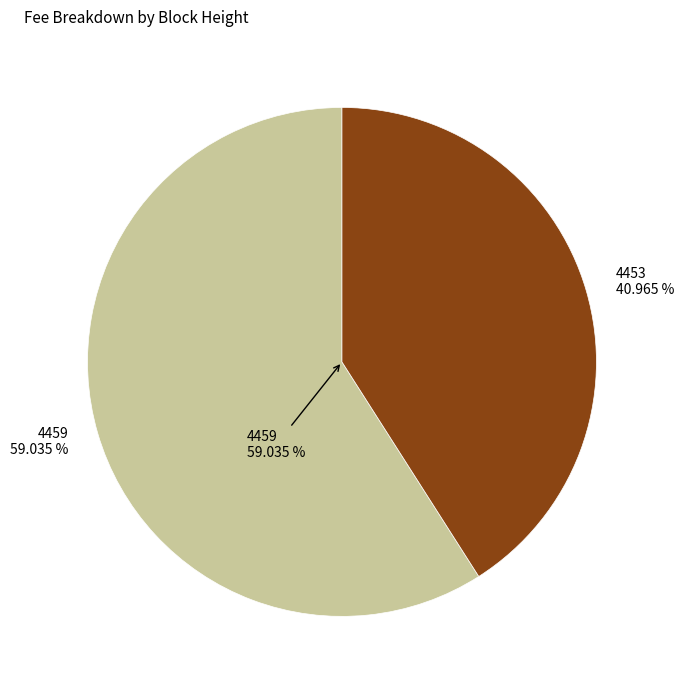

What percentage is the 4459 slice, to the nearest percent?

59%